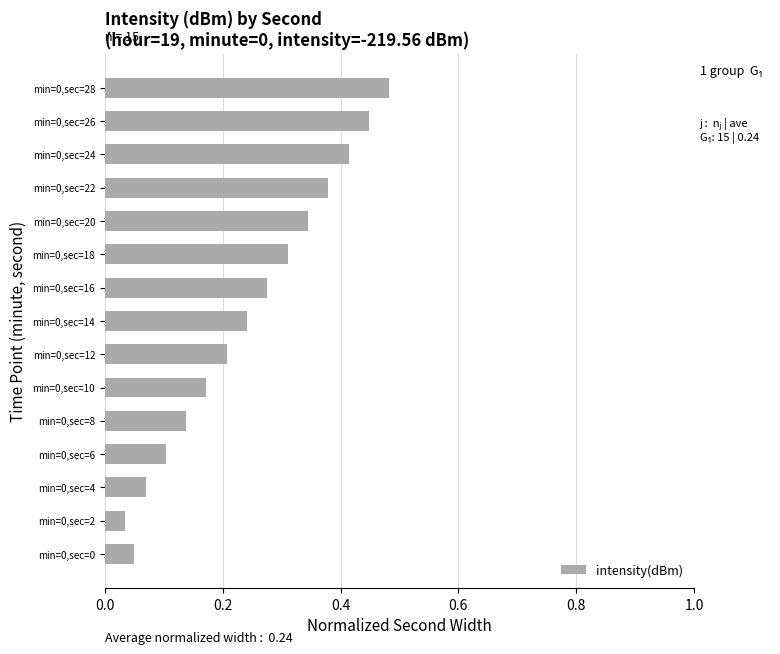

What is the sum of the values at min=0,sec=24 and min=0,sec=26?

0.9